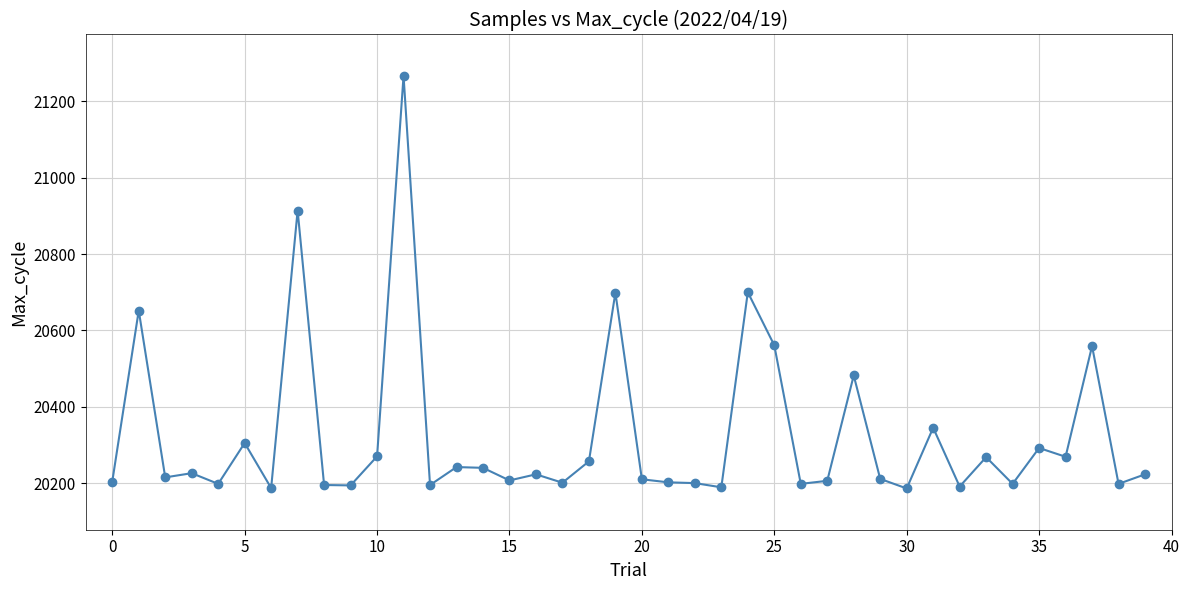

True or false: there are more than 0 points higher than both neighbors.

True